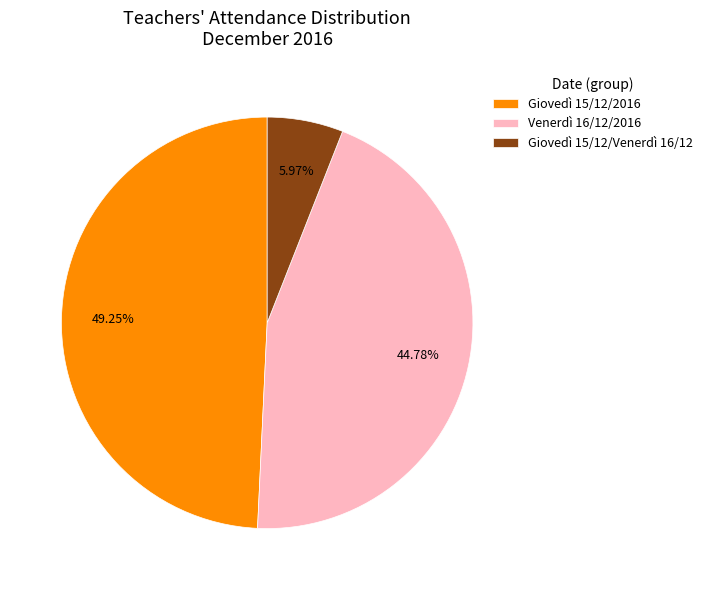

Does Giovedì 15/12/Venerdì 16/12 account for over 50% of the chart?

No